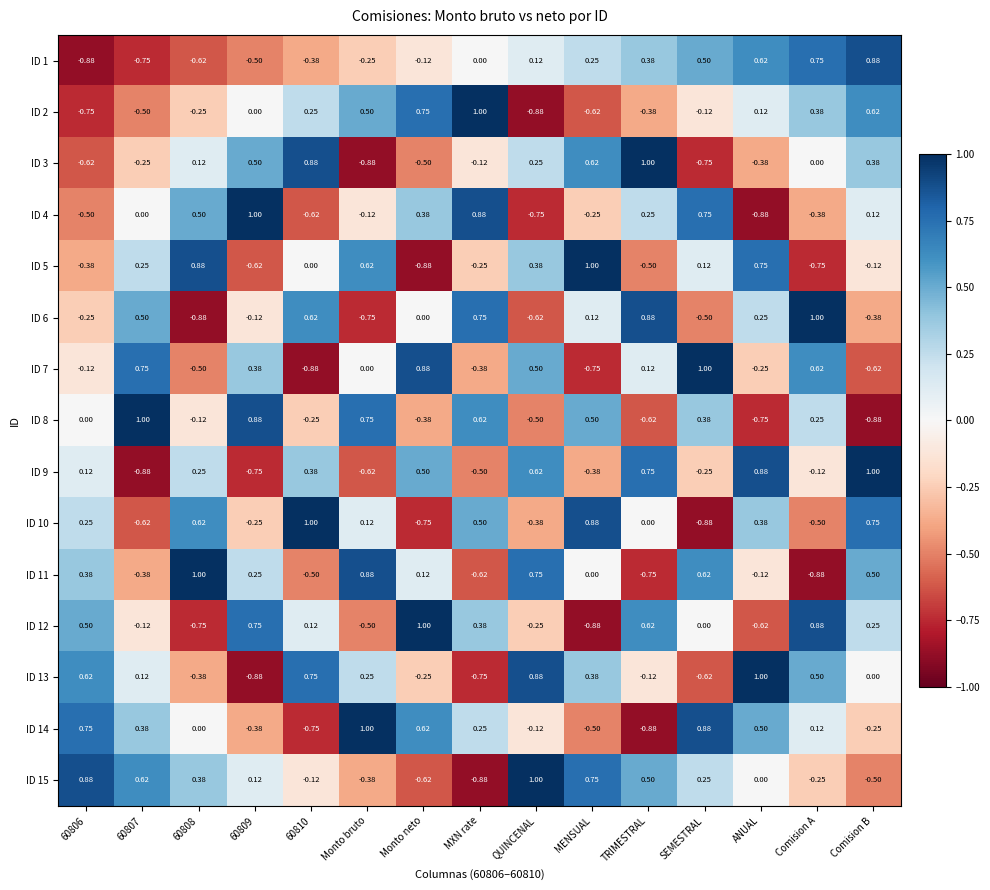

At which category is the sum across all series the highest?

Comision B